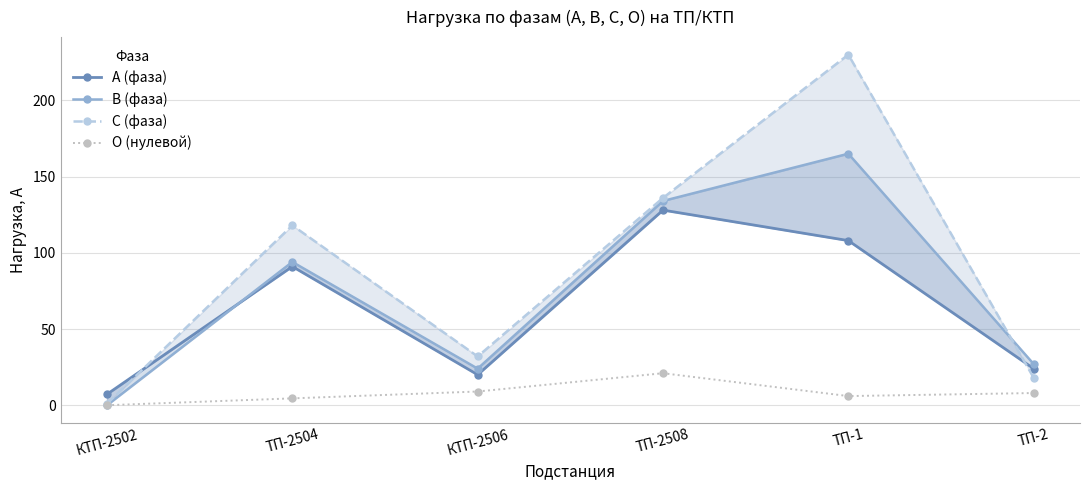

How many data points does each series have?

6